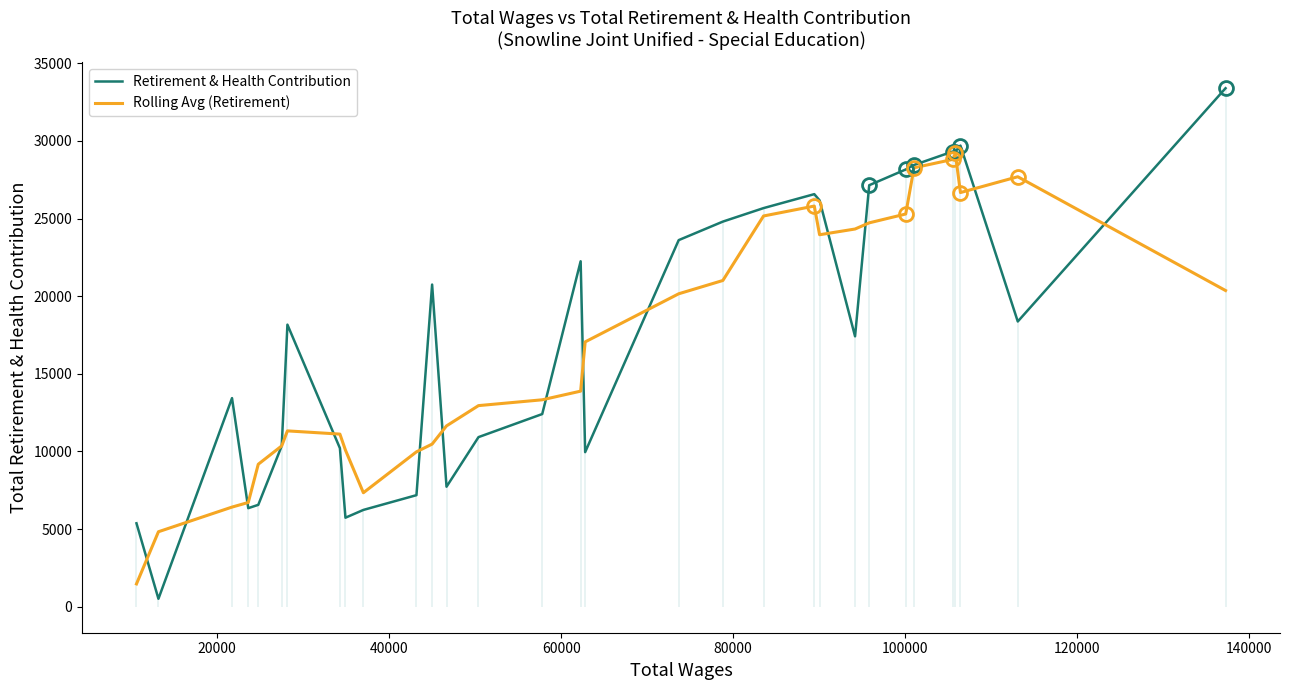

What is the highest value of the Rolling Avg (Retirement) series?

29189.0